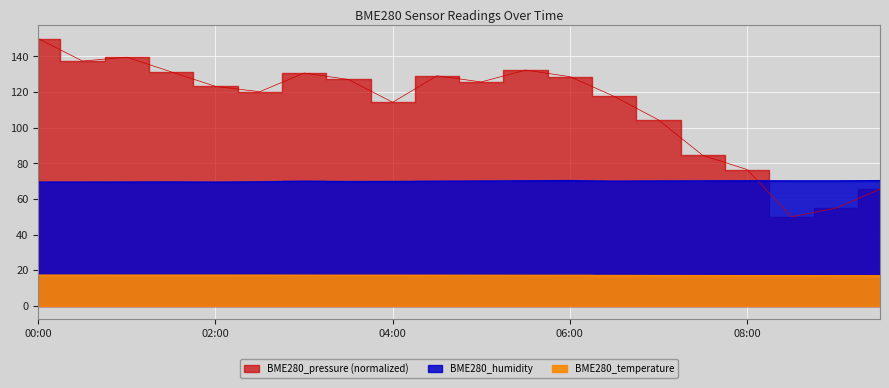

What is the total value across all series at 08:30?

137.0